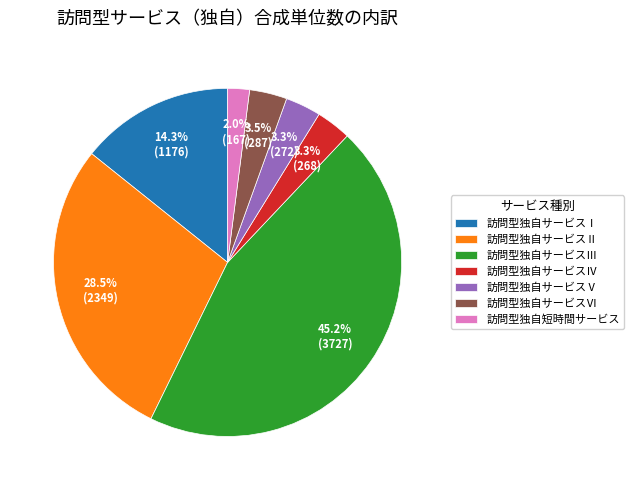

Does 訪問型独自短時間サービス represent more than half of the total?

No